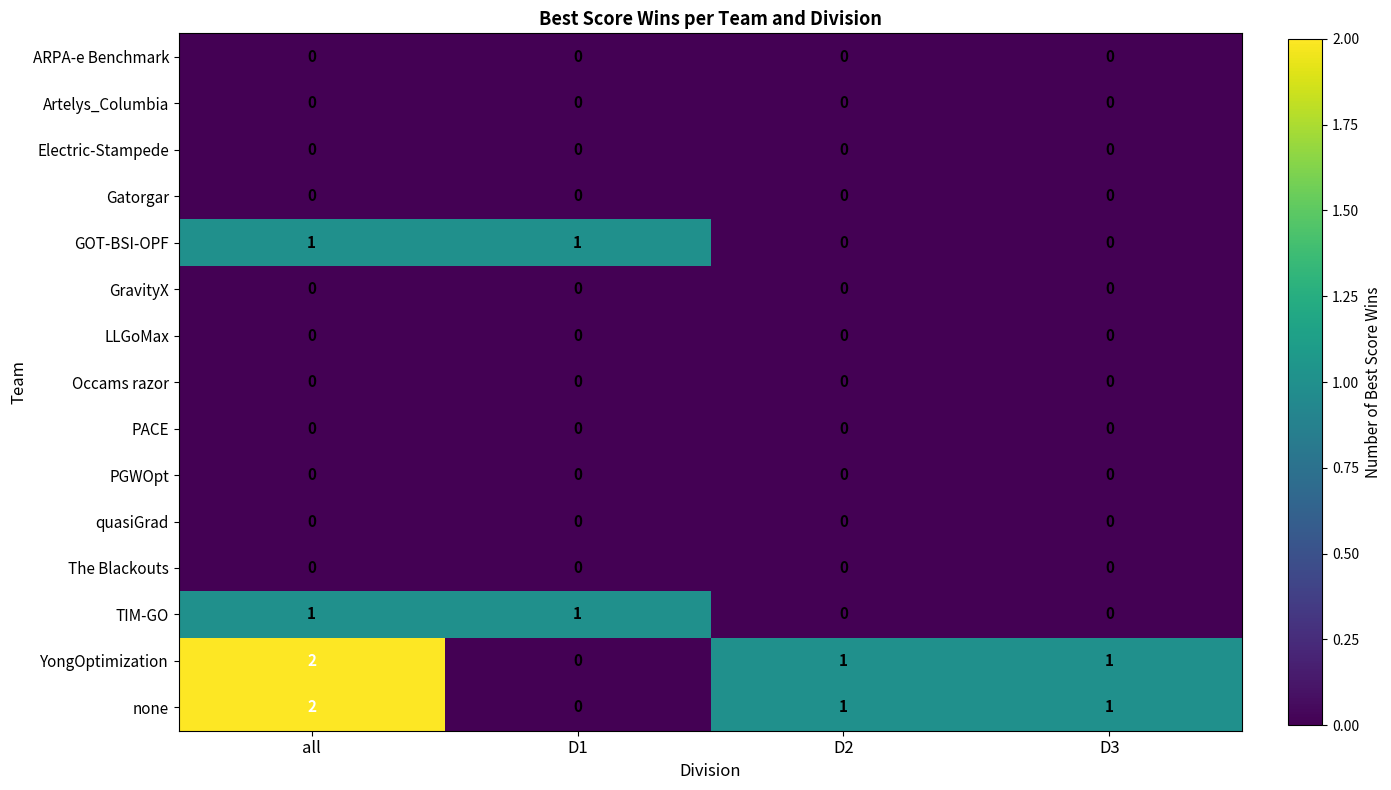

At which category is the sum across all series the highest?

all